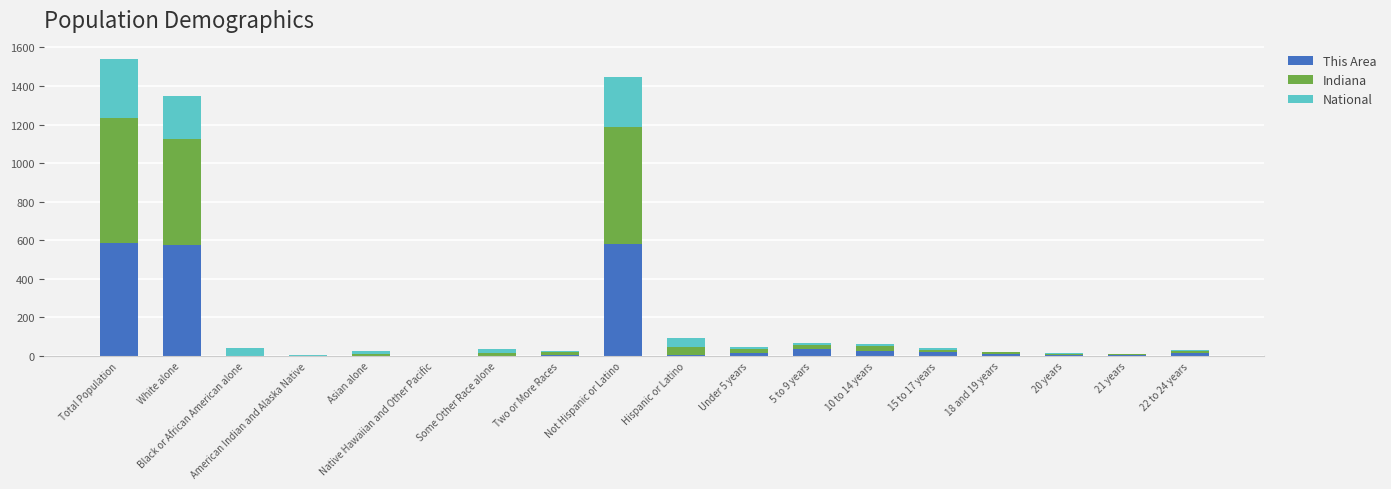

What is the highest value of the This Area series?

585.0